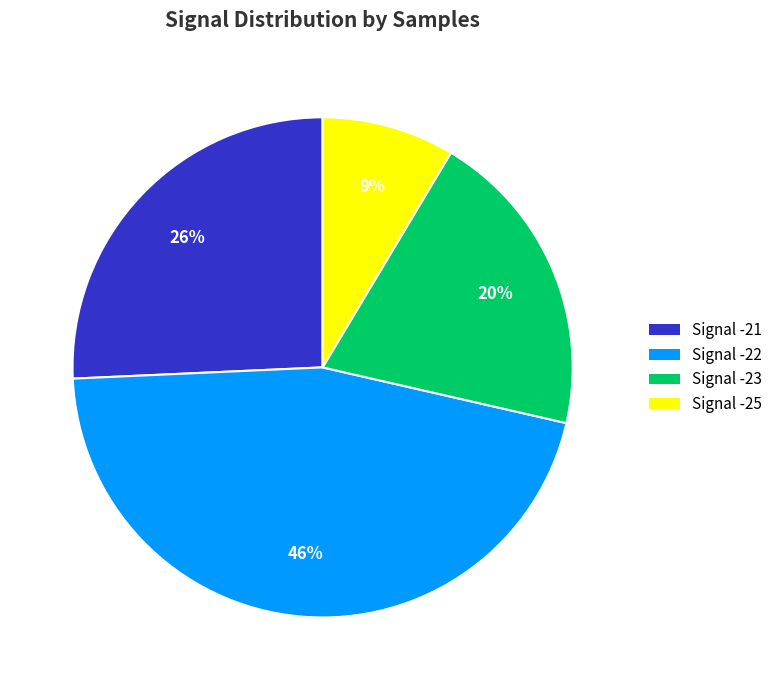

Rank the categories by value from lowest to highest.

Signal -25, Signal -23, Signal -21, Signal -22